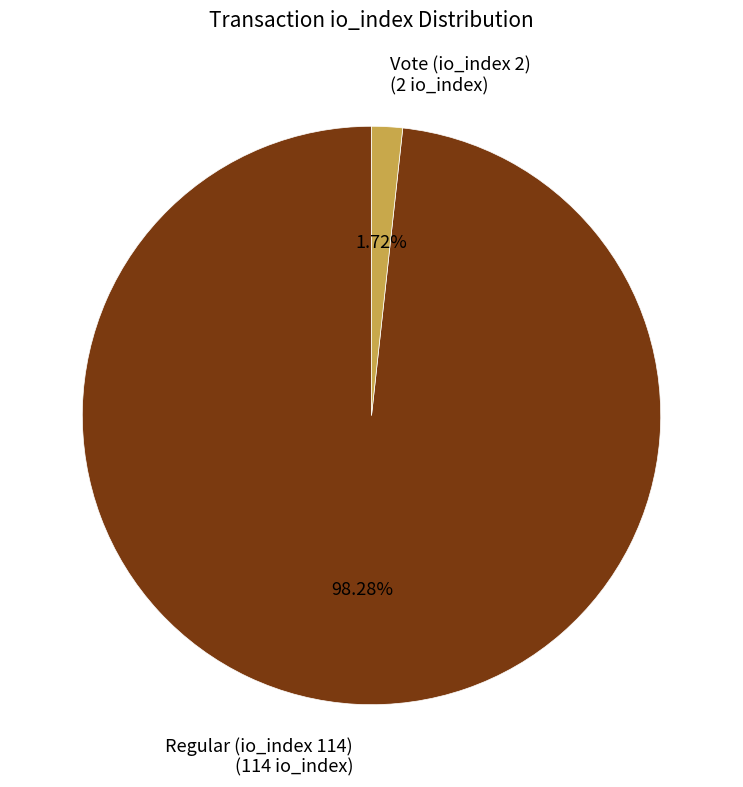

Count the number of slices in the pie.

2